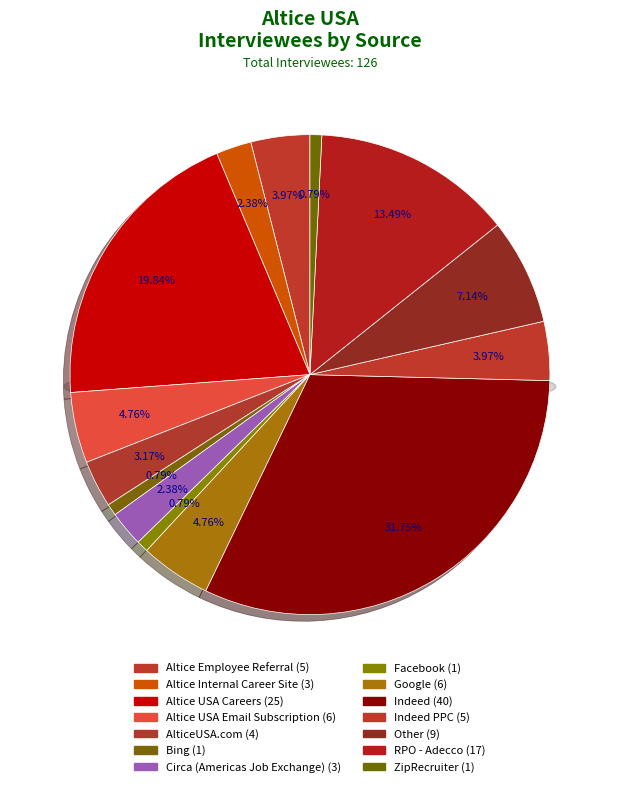

How many segments does this pie chart have?

14